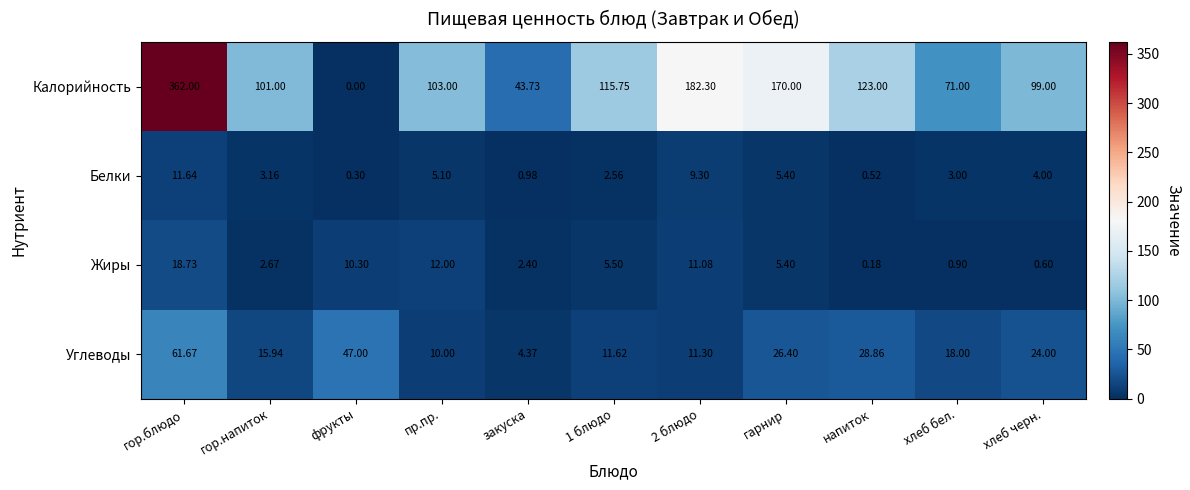

Between фрукты and гарнир, which series saw the biggest shift?

Калорийность